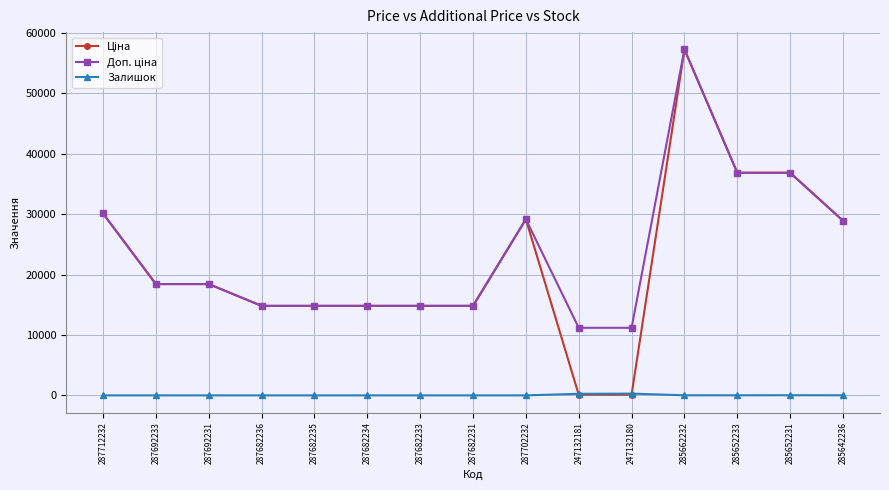

True or false: Залишок has more than 0 interior local peaks.

True